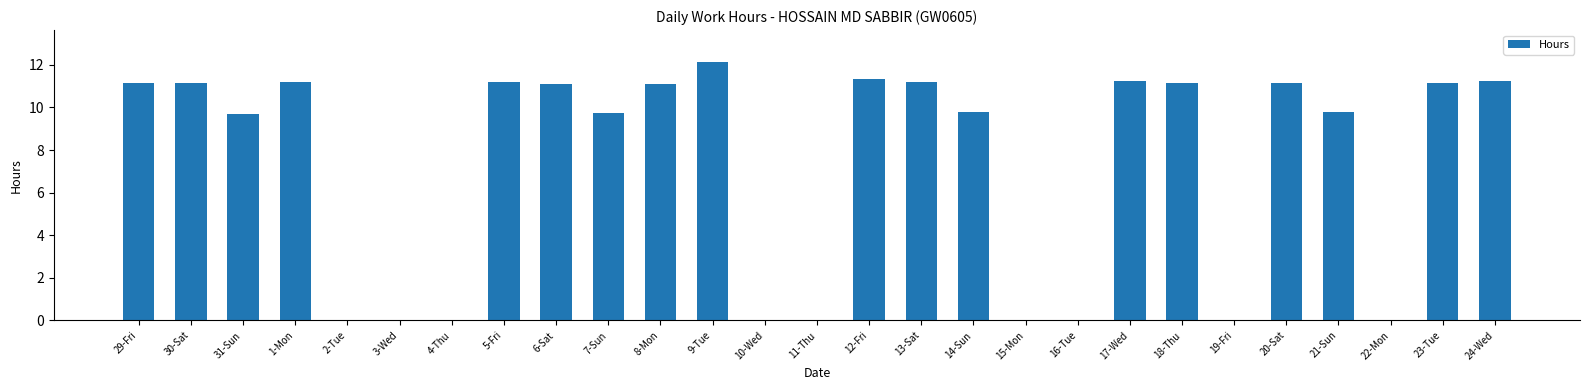

What is the sum of all values?

196.5